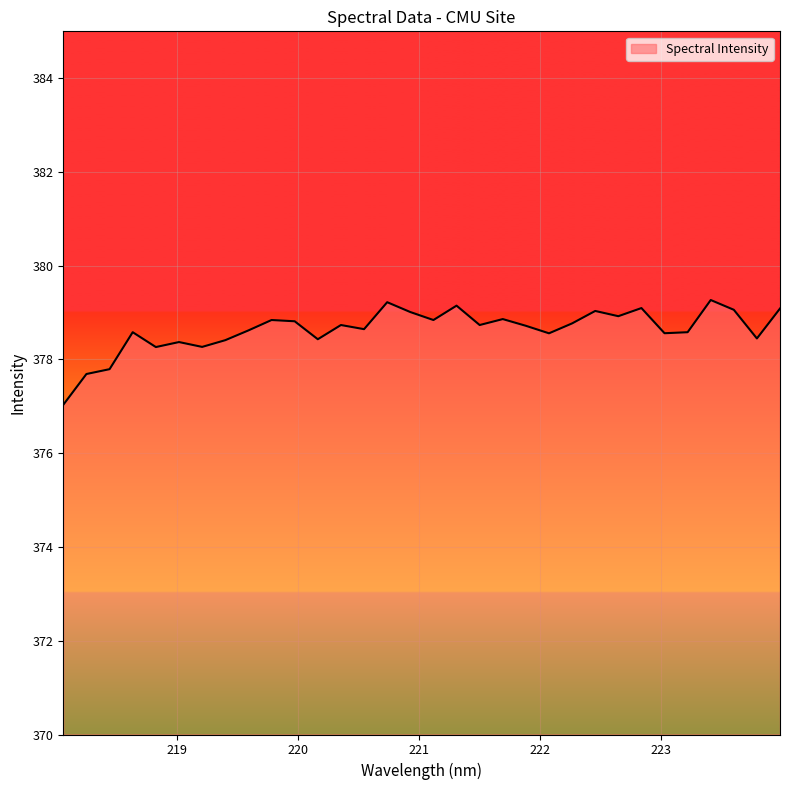

What is the difference between the maximum and minimum values?

2.2